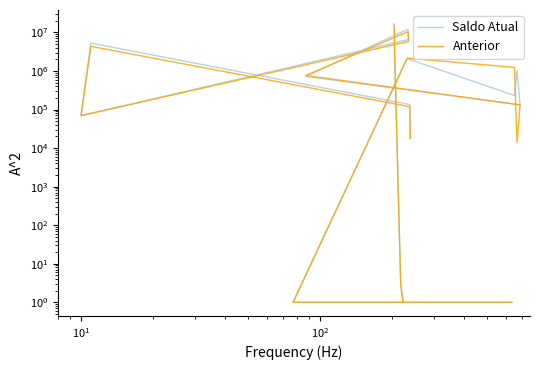

What is the value of the Saldo Atual point at the 20th from the left?

17819.5